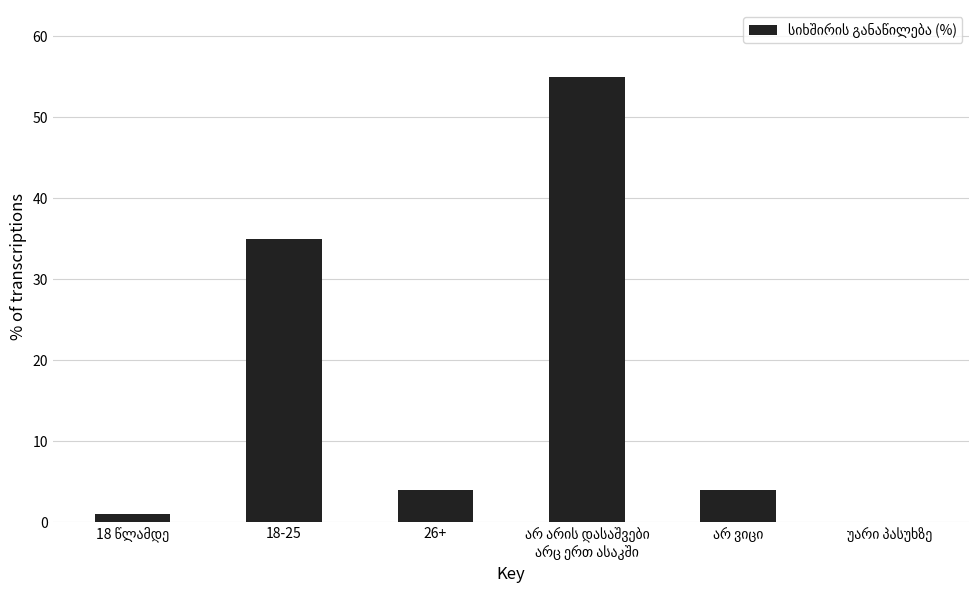

What is the sum of all values?

99